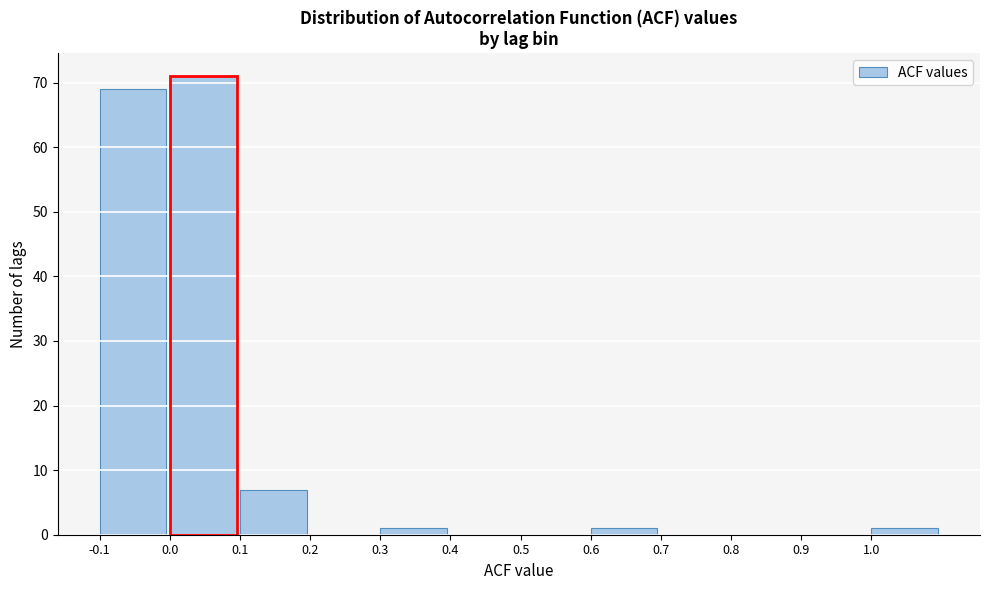

What is the height of the bar covering 1.0 to 1.1 on the x-axis? The values are not printed on the chart, so give them approximately, as read against the axis.

1